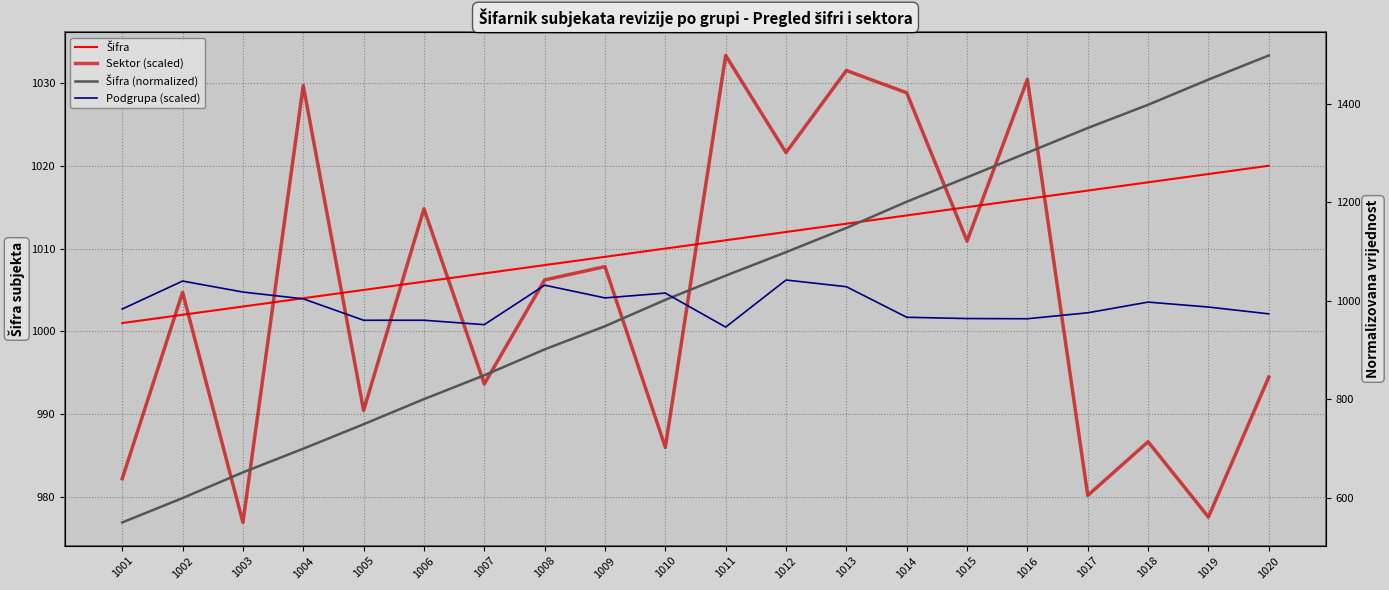

Between 1002 and 1006, which series saw the biggest shift?

Šifra (normalized)